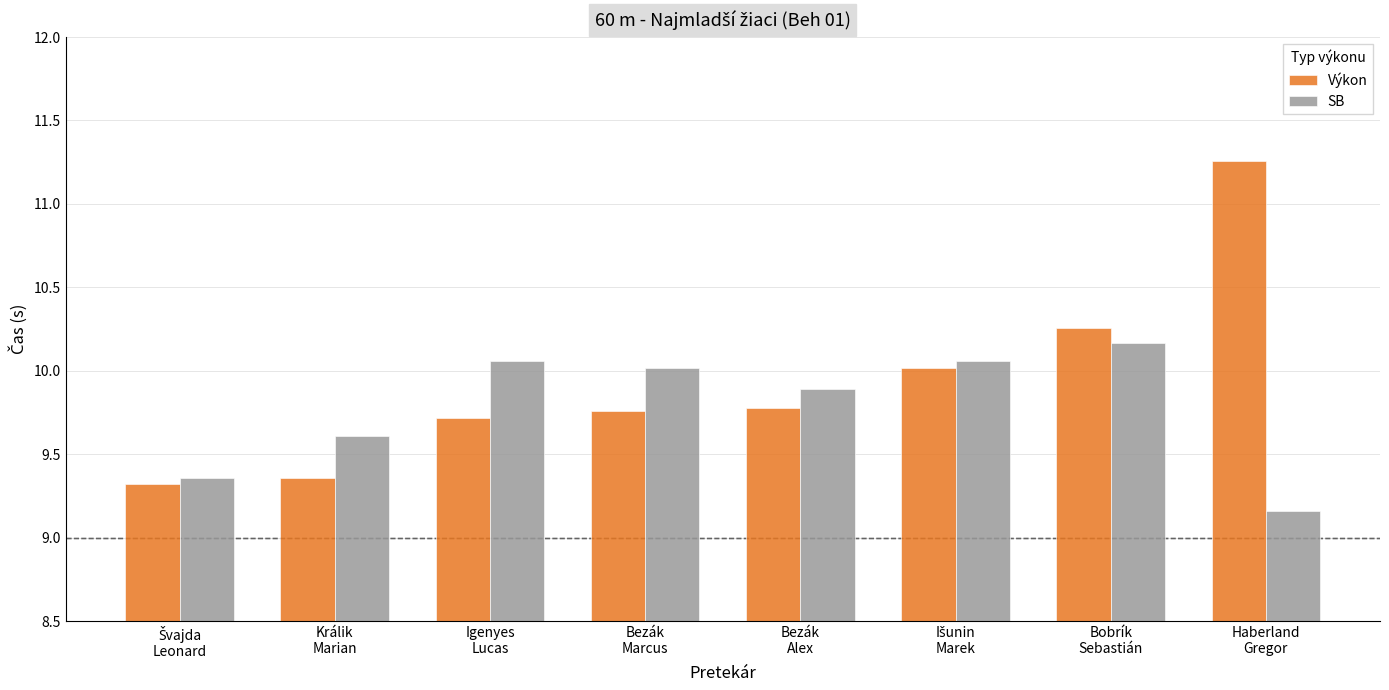

What are all the series names shown in the legend?

Výkon, SB